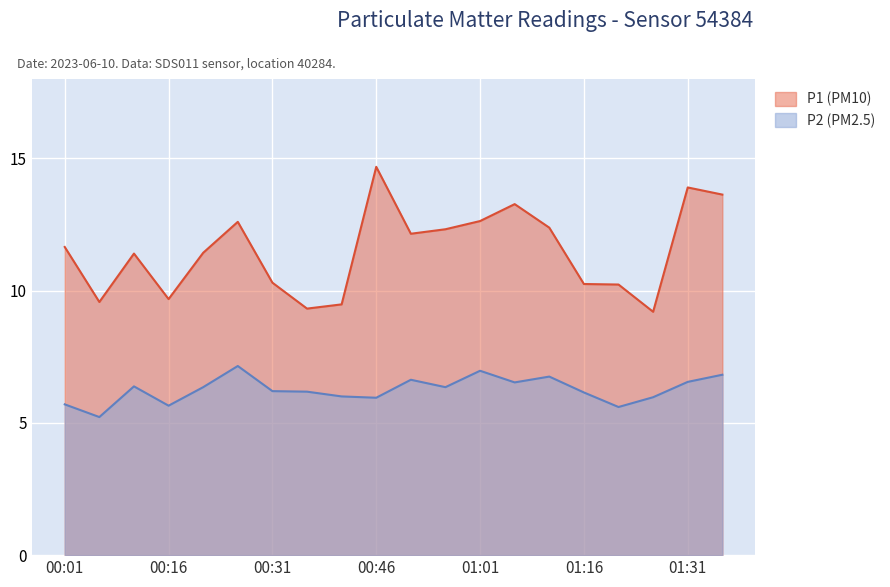

Does the chart display data point markers on the line(s)?

No